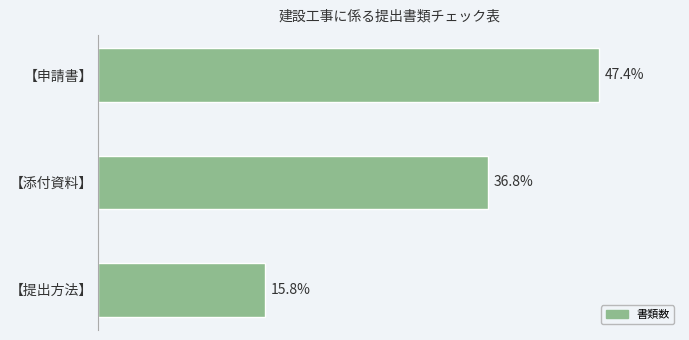

At which category does the chart reach its peak across all series?

【申請書】